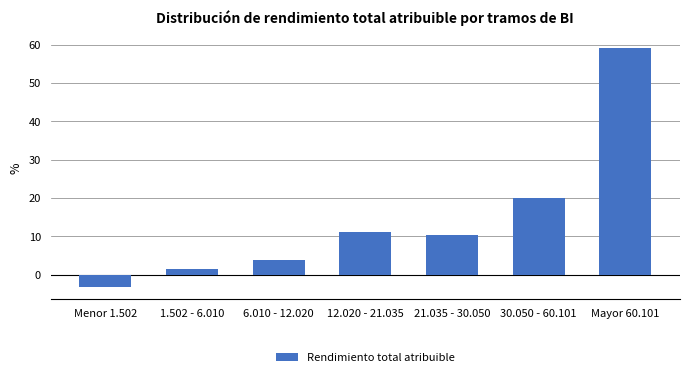

Reading left to right, extract all data points from this chart.

Menor 1.502=-3.2	1.502 - 6.010=1.5	6.010 - 12.020=3.8	12.020 - 21.035=11.2	21.035 - 30.050=10.5	30.050 - 60.101=20.1	Mayor 60.101=59.0